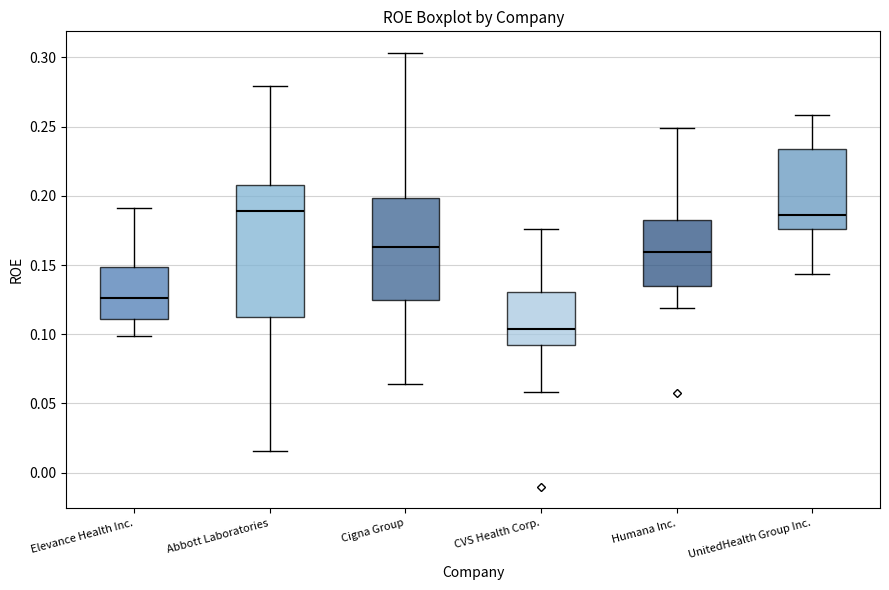

Reading left to right, transcribe this box plot: for each box, give where its median line is, the range the box spans, and where its two whiskers end, as read against the y-axis. The values are not printed on the chart, so give them approximately, as read against the axis.

Elevance Health Inc.: median 0.125, box 0.110 to 0.150, whiskers 0.100 to 0.190
Abbott Laboratories: median 0.190, box 0.110 to 0.210, whiskers 0.015 to 0.280
Cigna Group: median 0.165, box 0.125 to 0.200, whiskers 0.065 to 0.305
CVS Health Corp.: median 0.105, box 0.090 to 0.130, whiskers 0.060 to 0.175
Humana Inc.: median 0.160, box 0.135 to 0.185, whiskers 0.120 to 0.250
UnitedHealth Group Inc.: median 0.185, box 0.175 to 0.235, whiskers 0.145 to 0.260